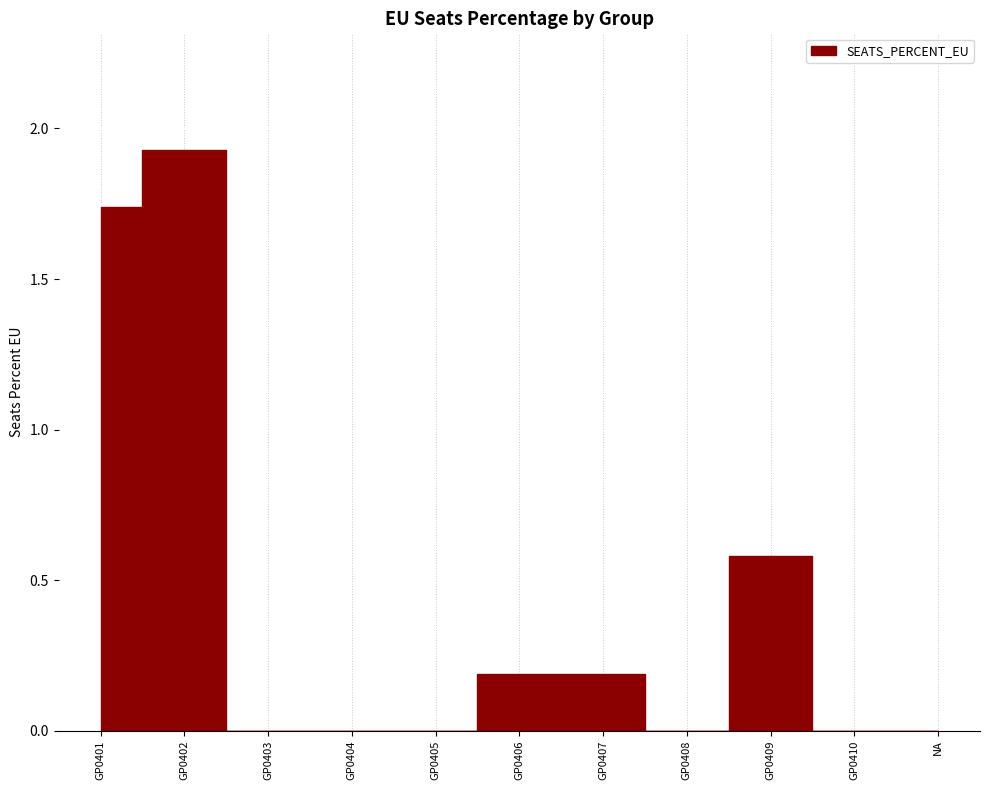

Reading left to right, transcribe all the data shown in this chart.

GP0401=1.7	GP0402=1.9	GP0403=0.0	GP0404=0.0	GP0405=0.0	GP0406=0.2	GP0407=0.2	GP0408=0.0	GP0409=0.6	GP0410=0.0	NA=0.0